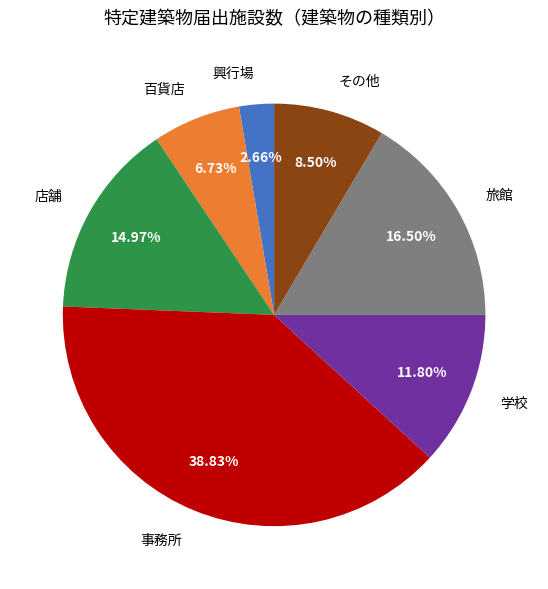

Approximately how many times larger is the value at 学校 compared to その他?

1.4